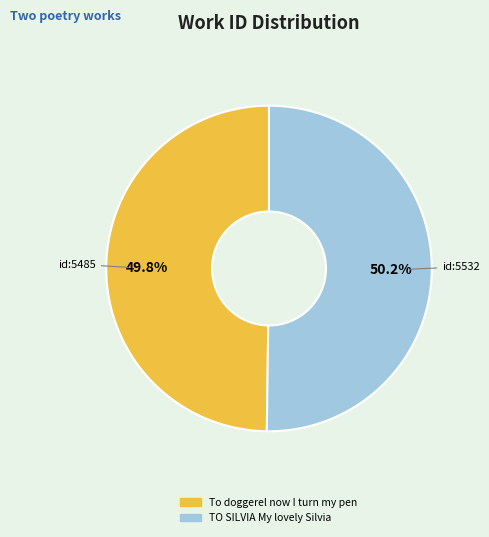

Is there a majority slice in this chart?

Yes